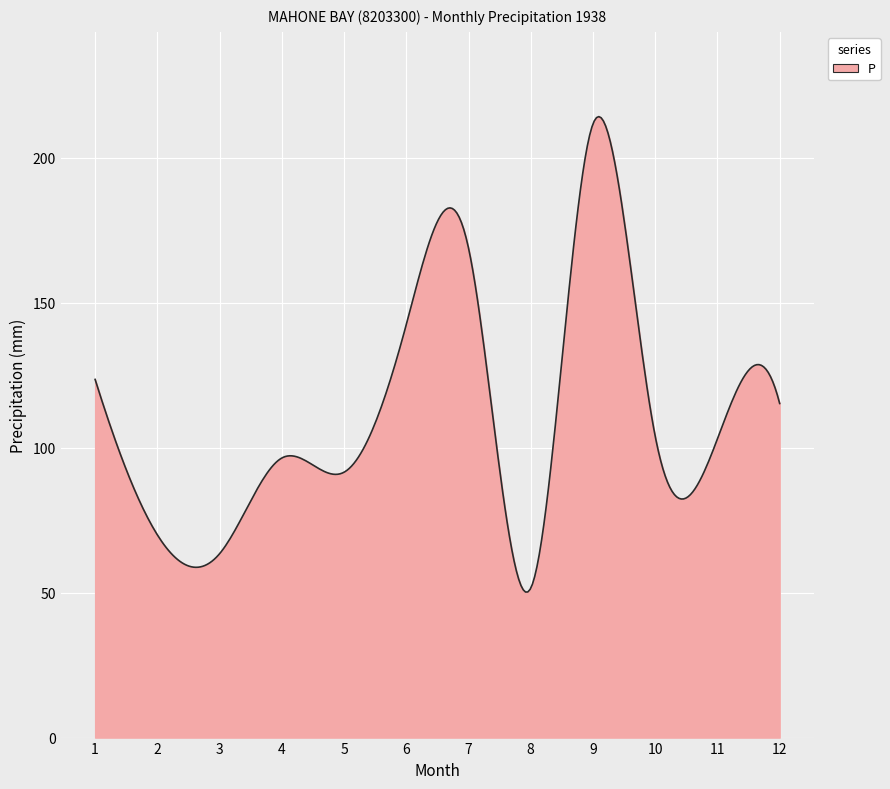

What is the difference between the maximum and minimum values?

163.9